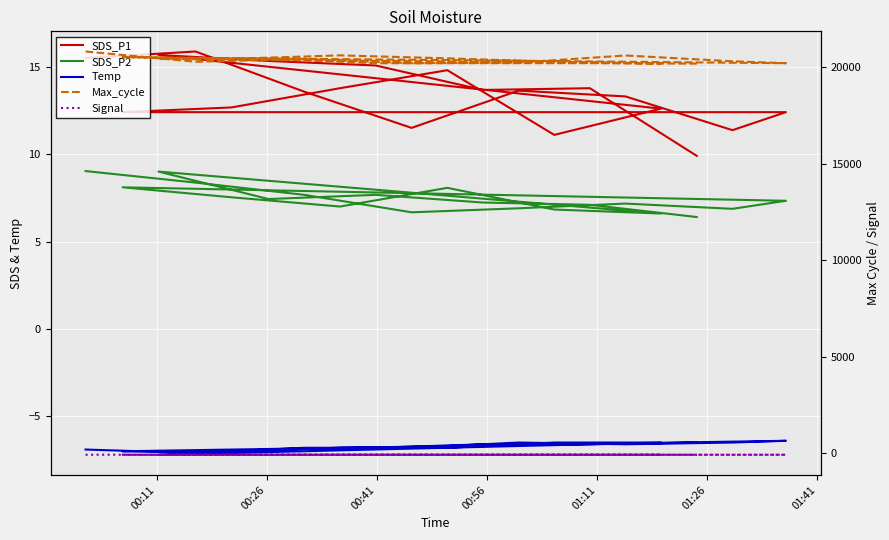

True or false: SDS_P2 and SDS_P1 cross at least once.

False